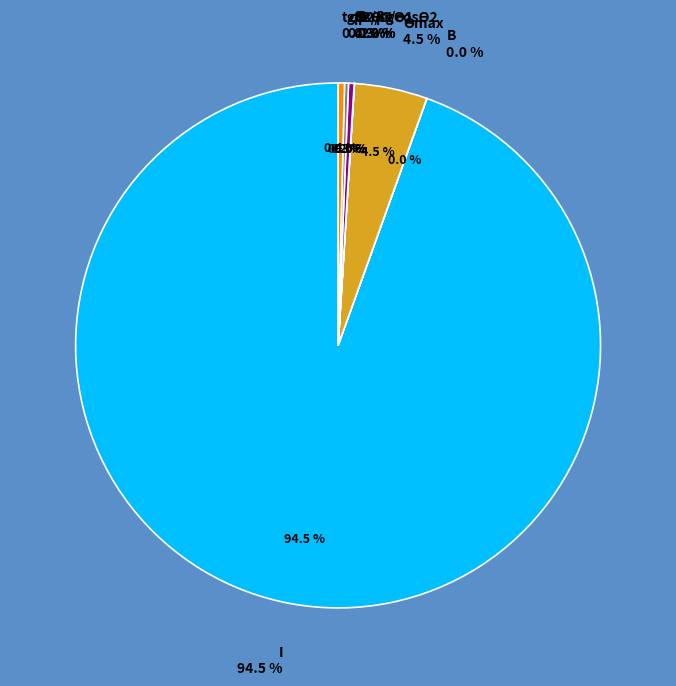

Which slice represents more than half of the pie?

I